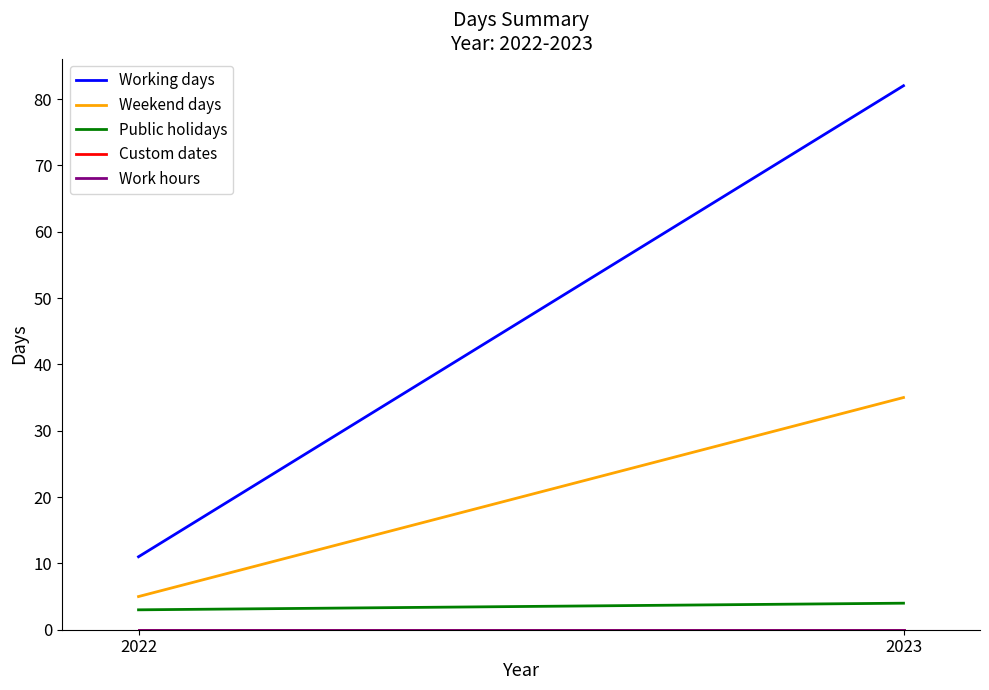

Does the chart display data point markers on the line(s)?

No